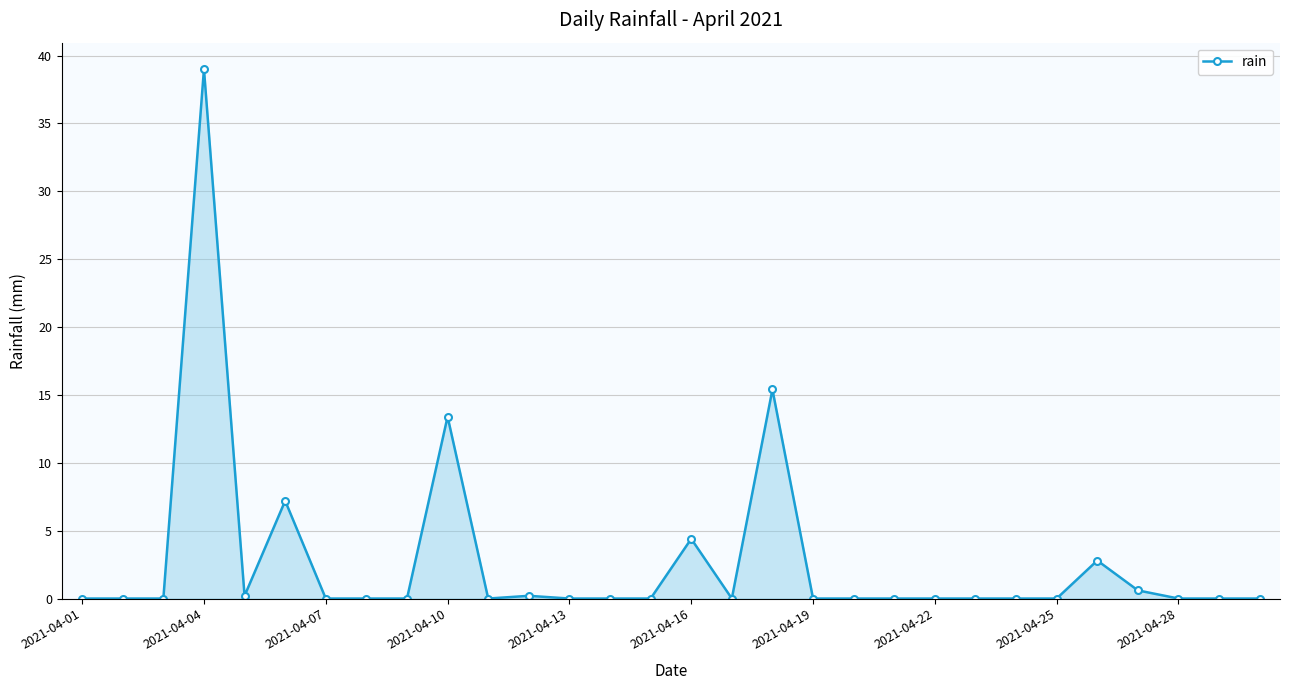

True or false: the data has more than 2 interior local peaks.

True